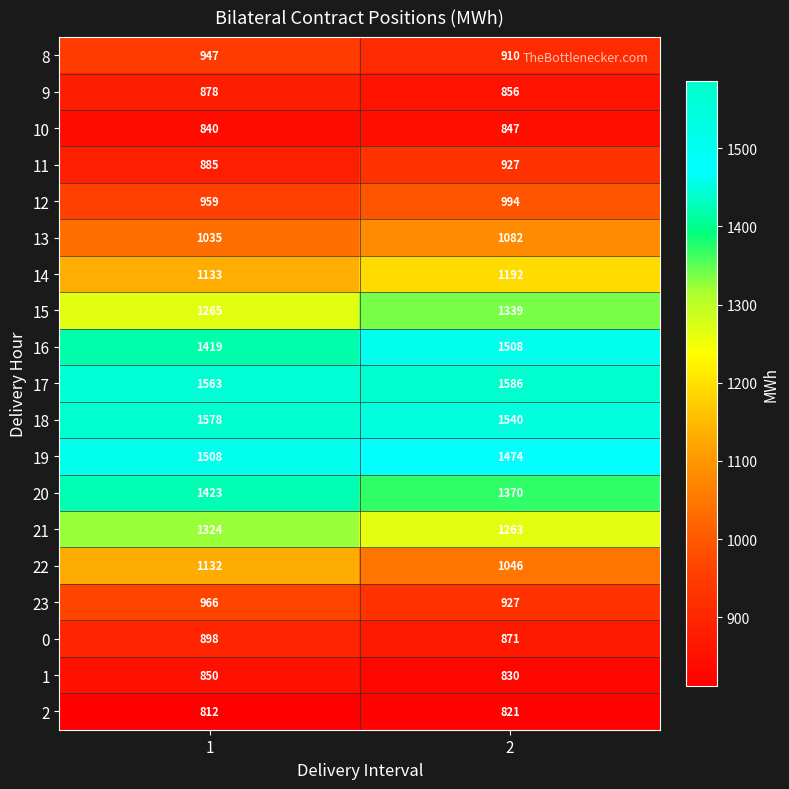

Which series has the largest range (max minus min)?

16